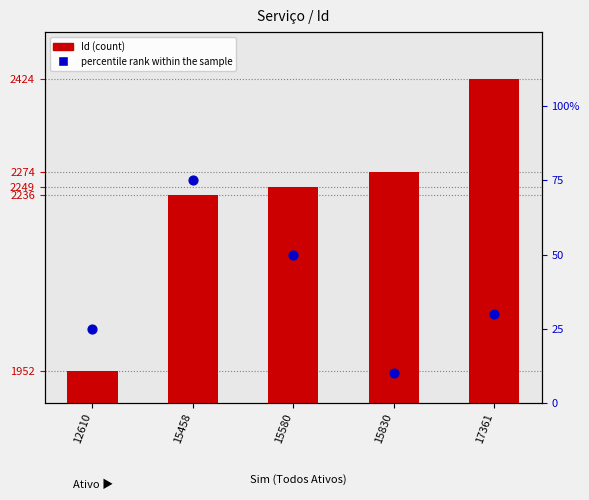

What are all the series names shown in the legend?

Id (count), percentile rank within the sample